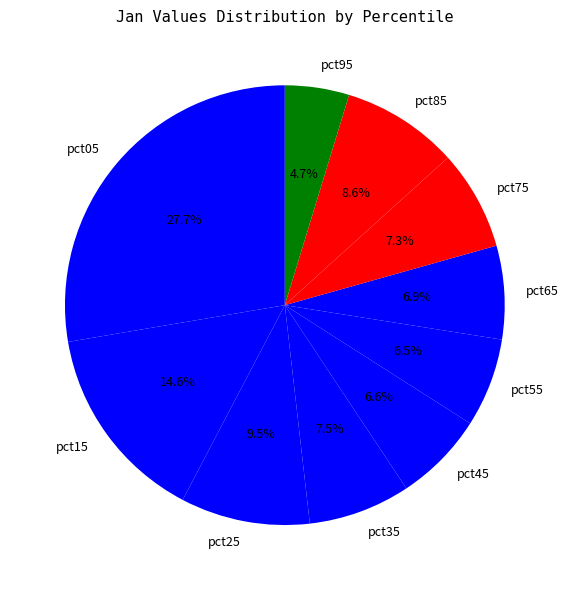

What percentage is the pct75 slice, to the nearest percent?

7%